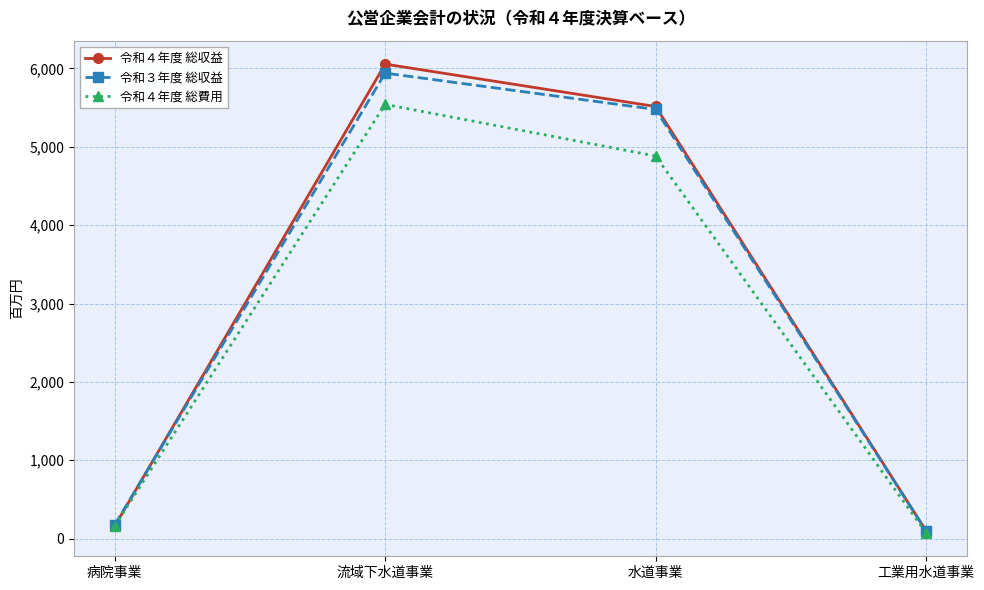

What is the total value across all series at 流域下水道事業?

17539